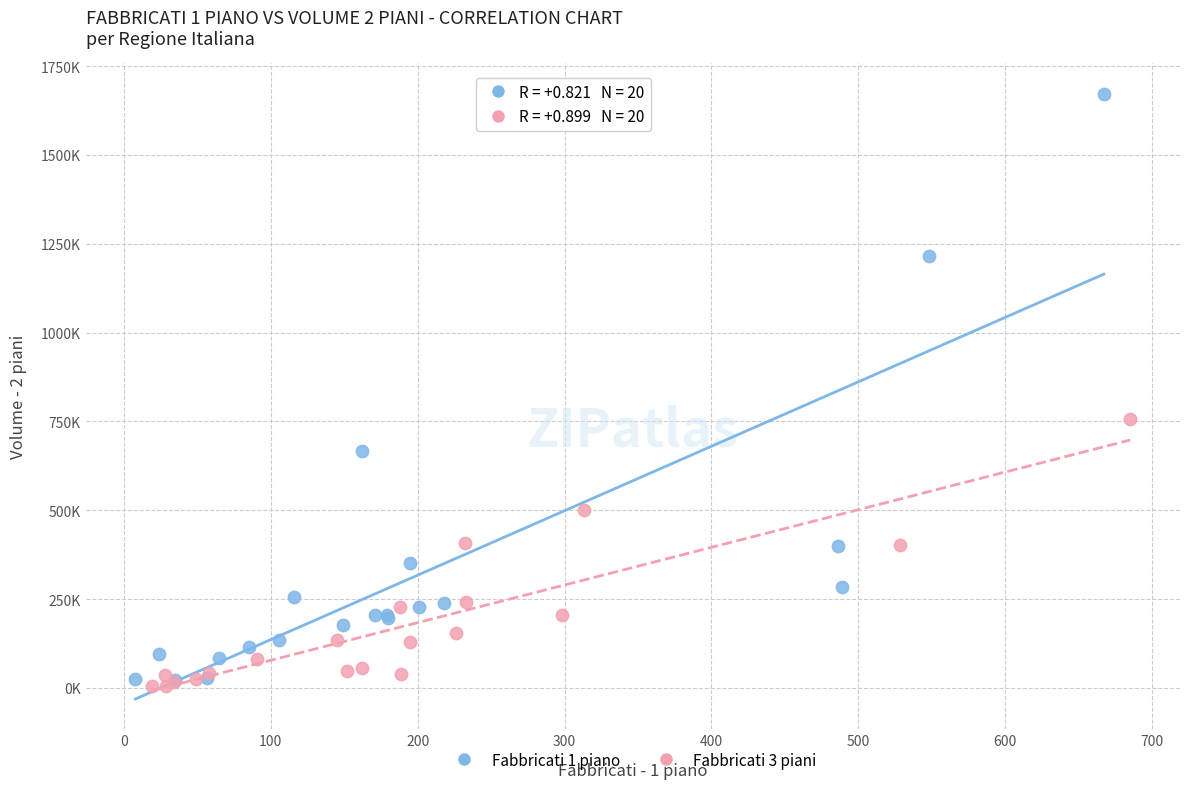

What are all the series names shown in the legend?

Fabbricati 1 piano, Fabbricati 3 piani